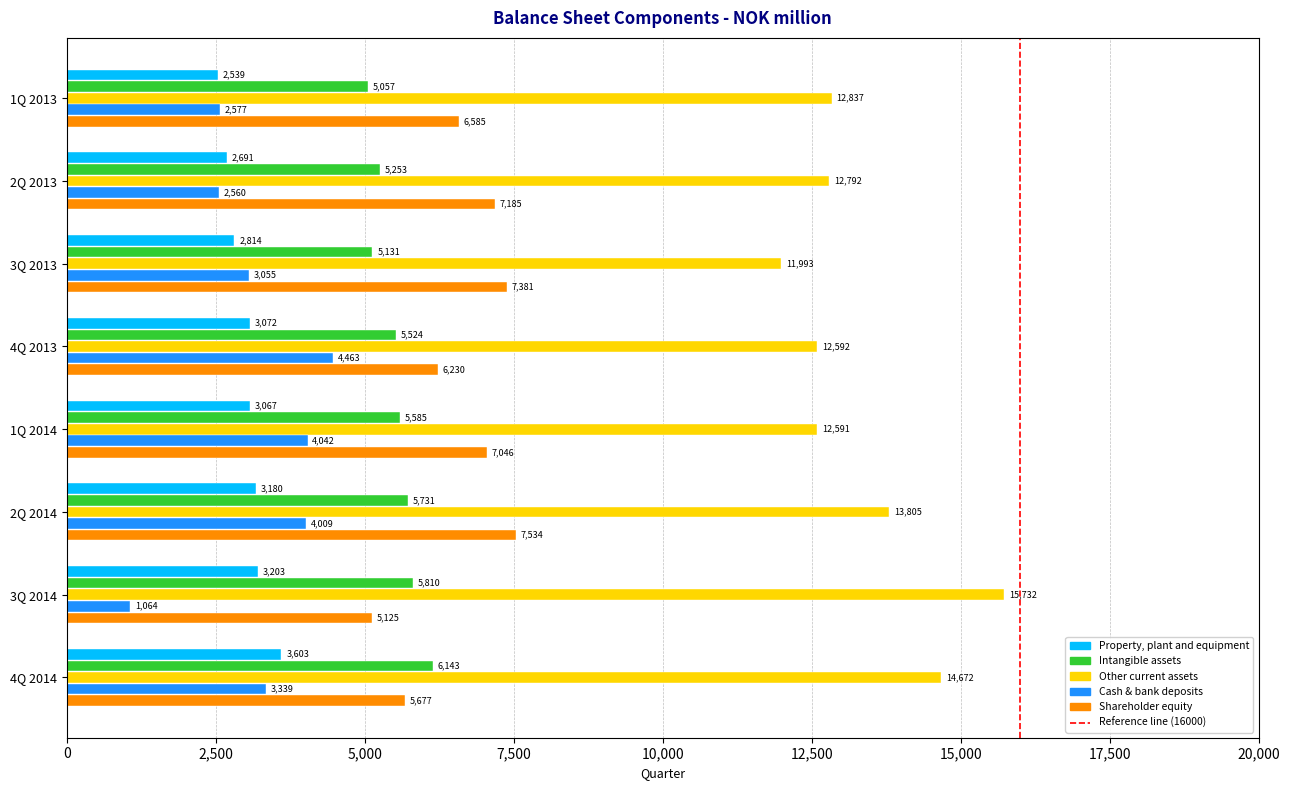

What is the average value of the Cash & bank deposits series?

3138.6